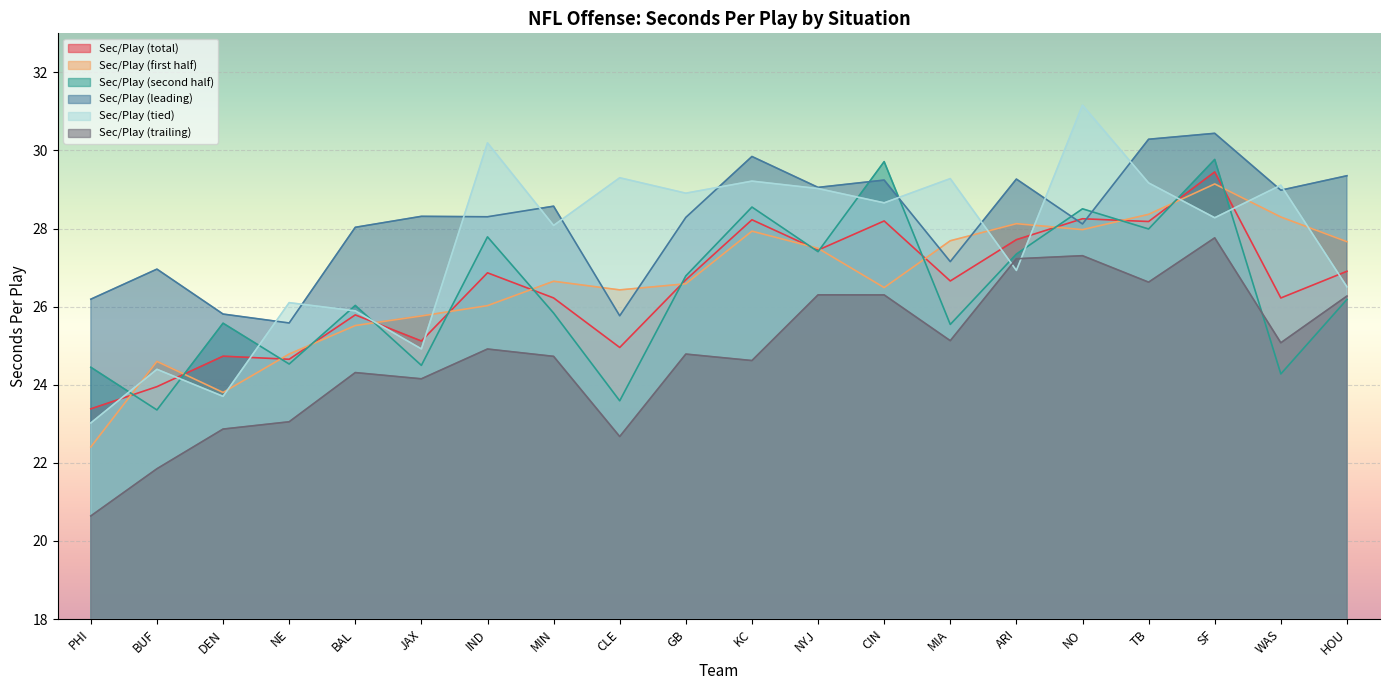

What position from the left is MIA?

14